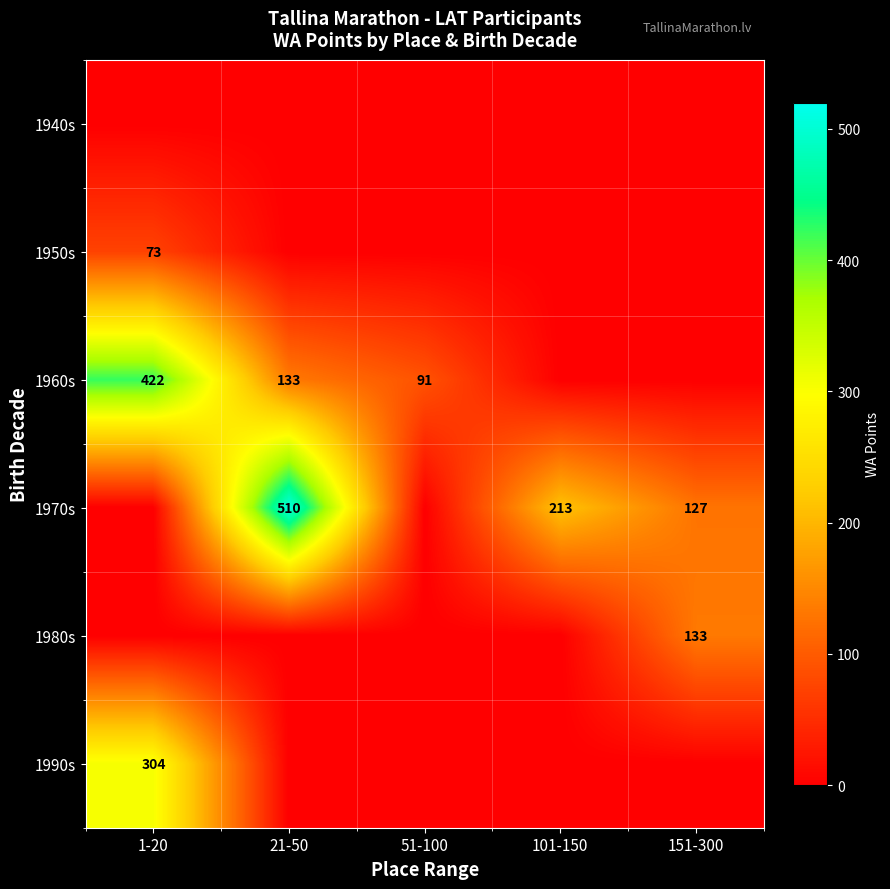

The value of 1960s at 21-50 is 133. True or false?

True